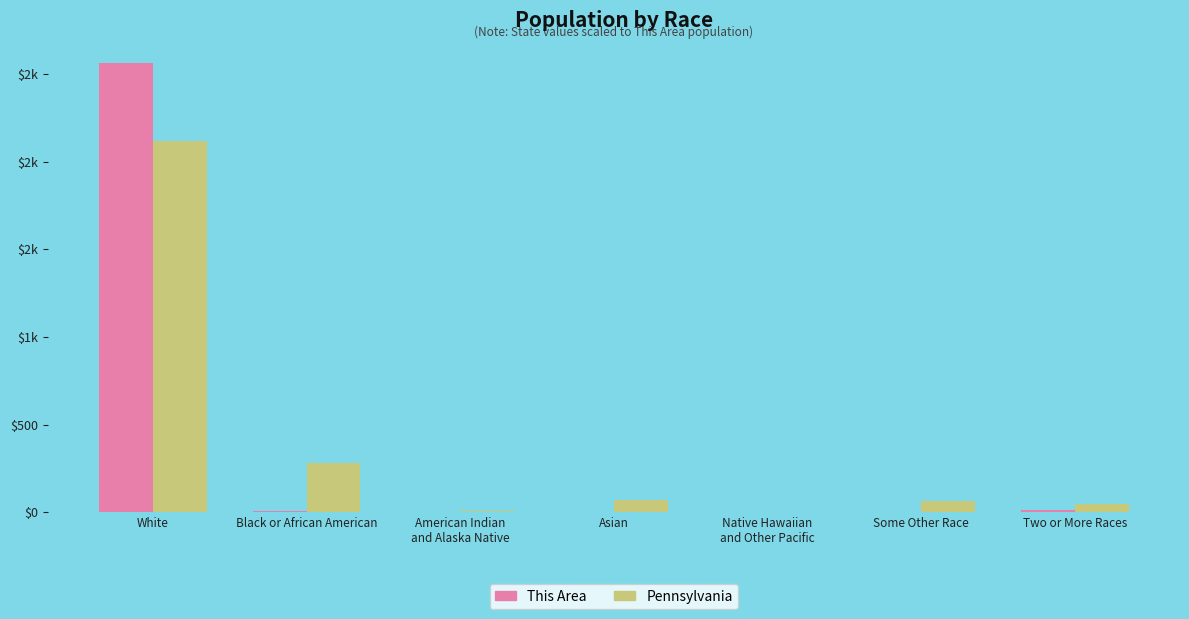

What are all the series names shown in the legend?

This Area, Pennsylvania